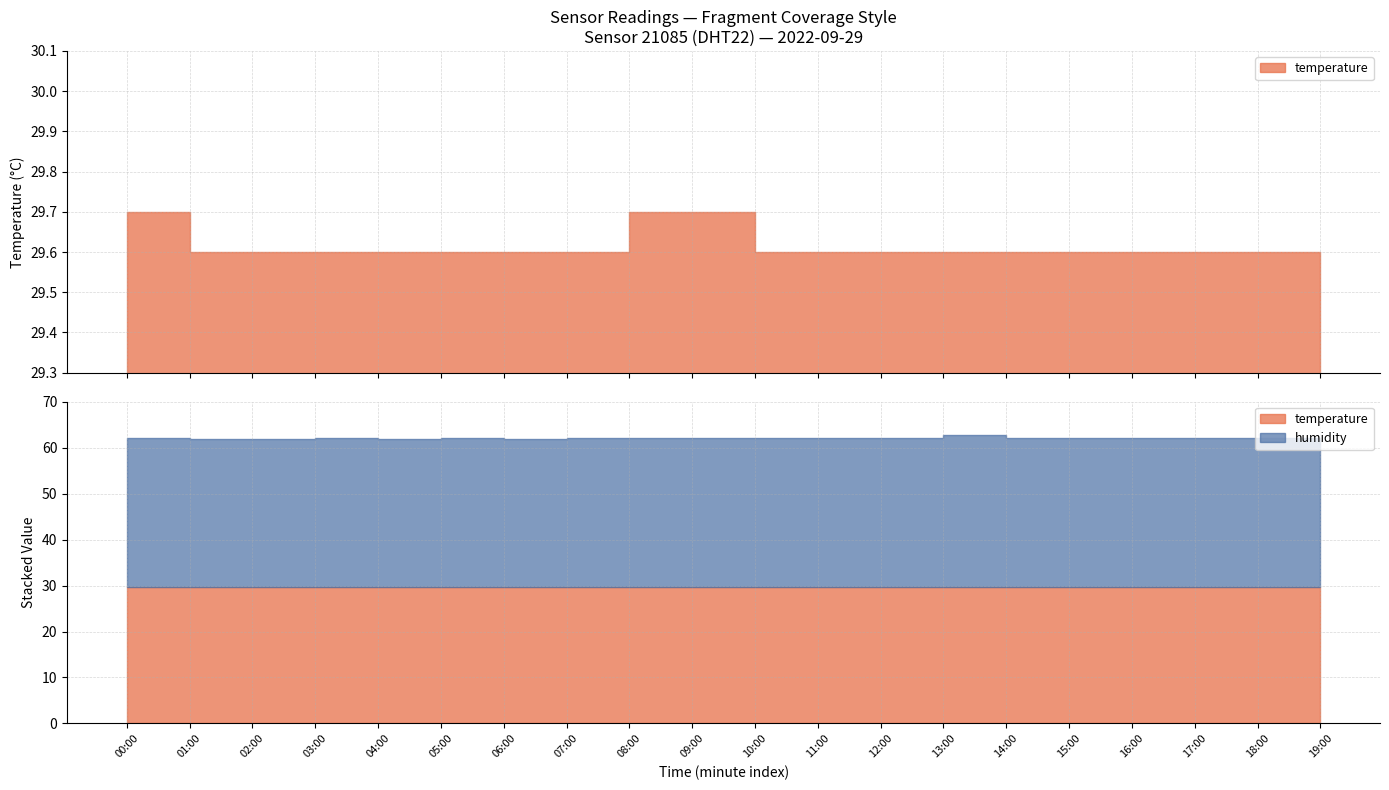

Reading right to left, list all the values displayed in this chart.

temperature: 19:00=29.6	18:00=29.6	17:00=29.6	16:00=29.6	15:00=29.6	14:00=29.6	13:00=29.6	12:00=29.6	11:00=29.6	10:00=29.6	09:00=29.7	08:00=29.7	07:00=29.6	06:00=29.6	05:00=29.6	04:00=29.6	03:00=29.6	02:00=29.6	01:00=29.6	00:00=29.7
humidity: 19:00=32.6	18:00=32.6	17:00=32.5	16:00=32.6	15:00=32.4	14:00=32.4	13:00=33.1	12:00=32.5	11:00=32.4	10:00=32.4	09:00=32.5	08:00=32.5	07:00=32.4	06:00=32.3	05:00=32.4	04:00=32.3	03:00=32.4	02:00=32.3	01:00=32.3	00:00=32.4